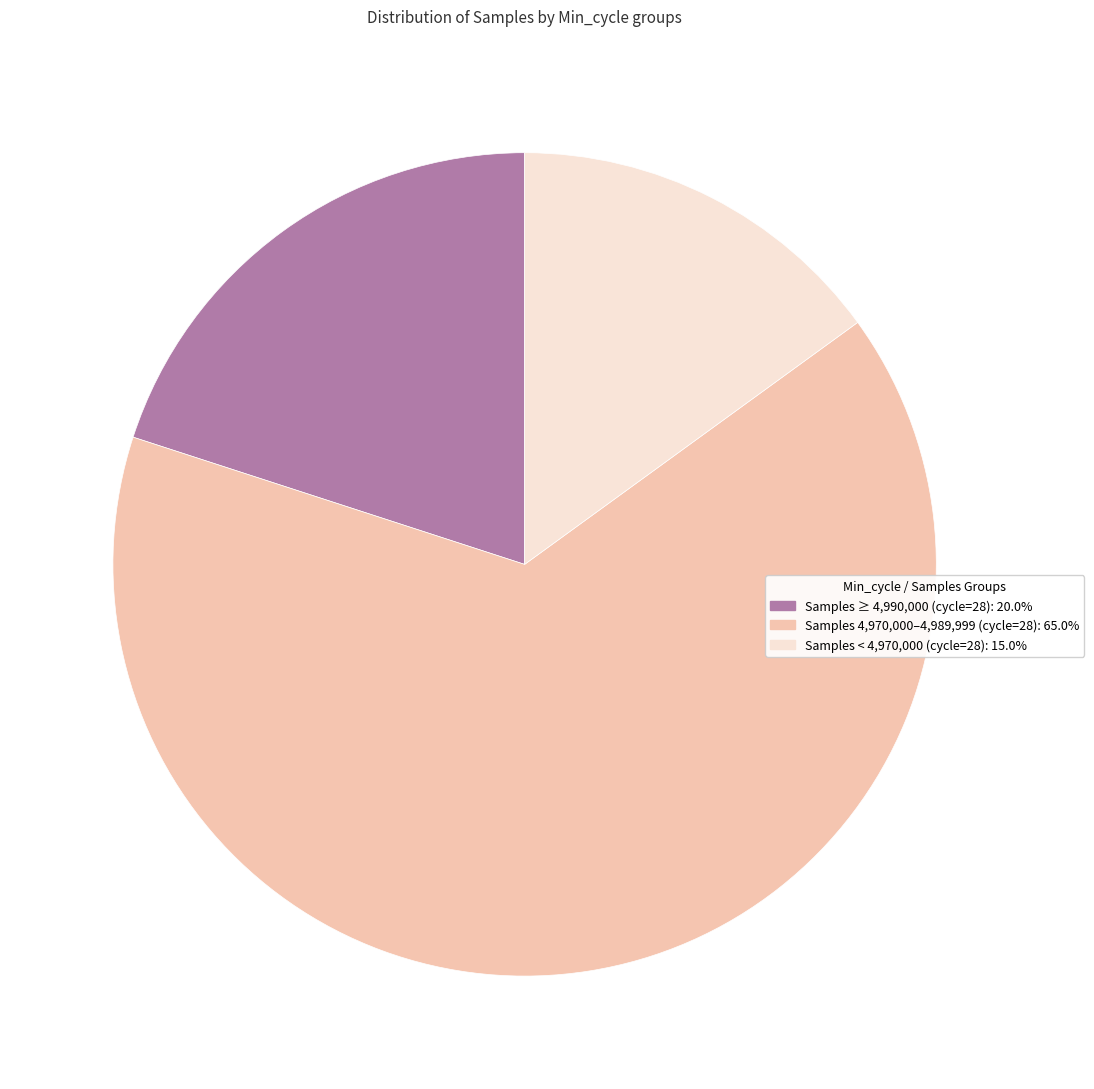

Does any single category account for the majority?

Yes